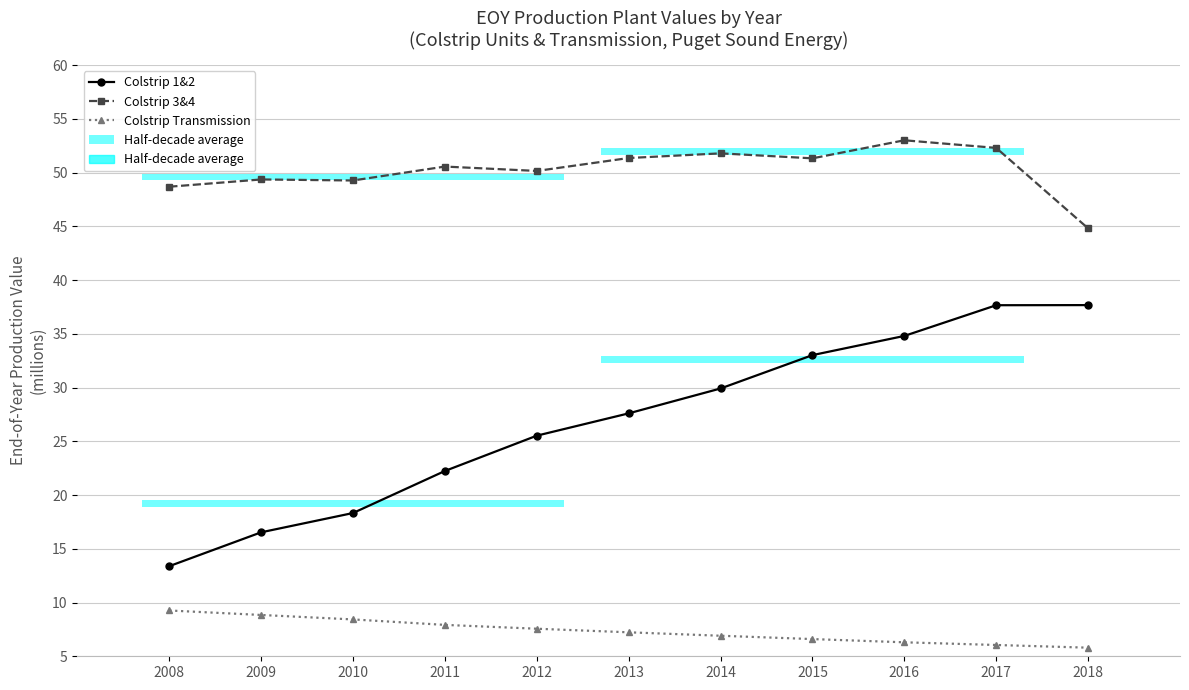

What are all the series names shown in the legend?

Colstrip 1&2, Colstrip 3&4, Colstrip Transmission